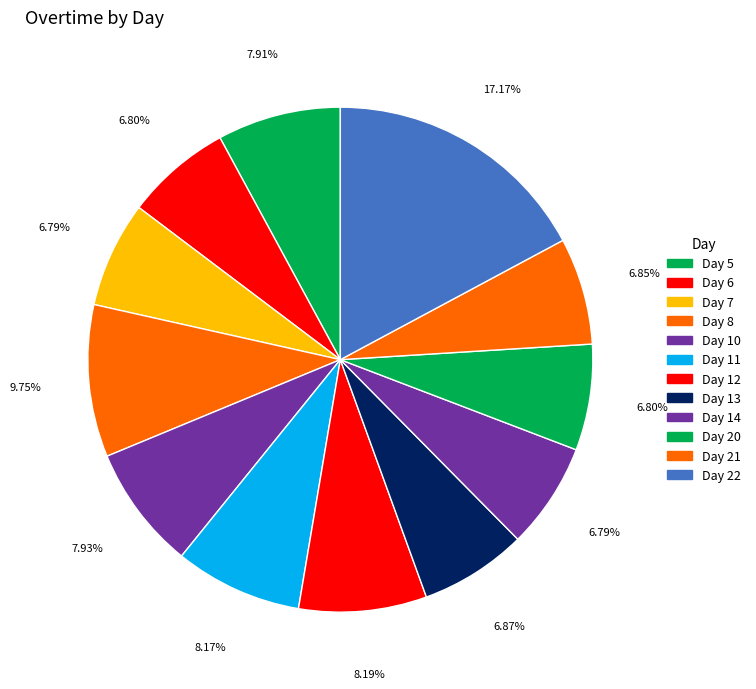

How many slices are in this pie chart?

12